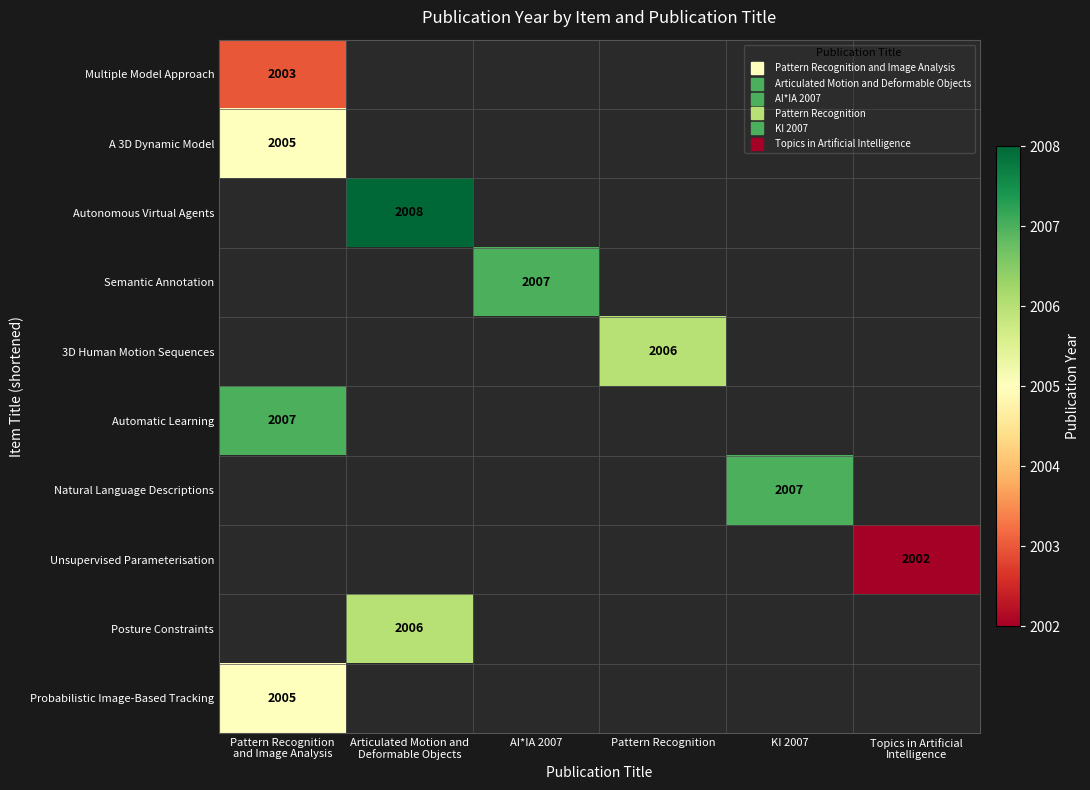

How many series are shown in this chart?

10